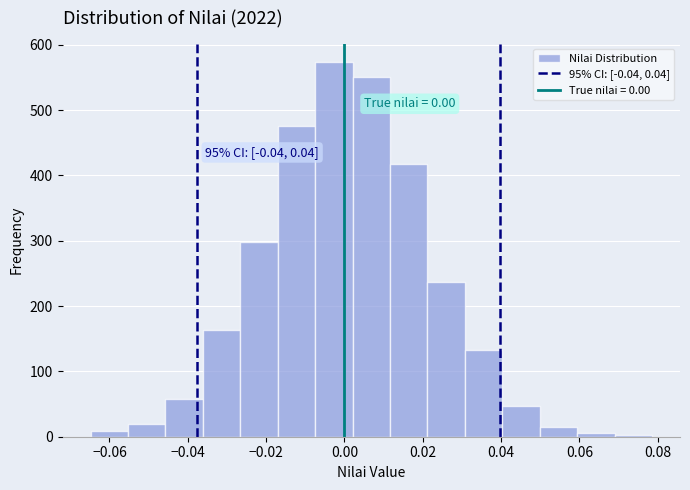

Over which range of the x-axis is the bar tallest?

-0.008 to 0.002